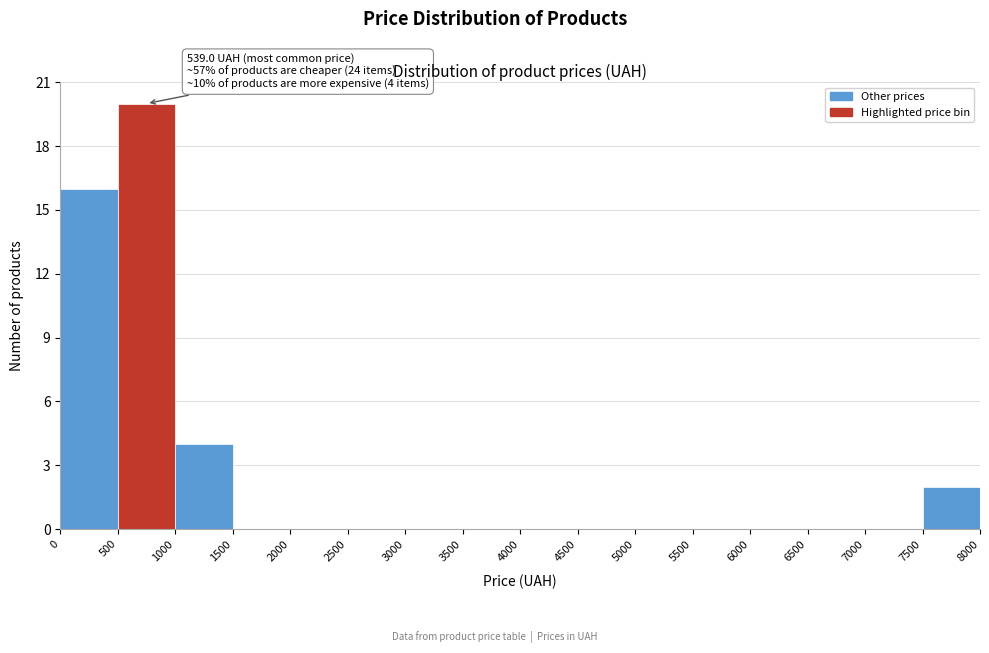

Which range on the x-axis has the tallest bar?

500 to 1000